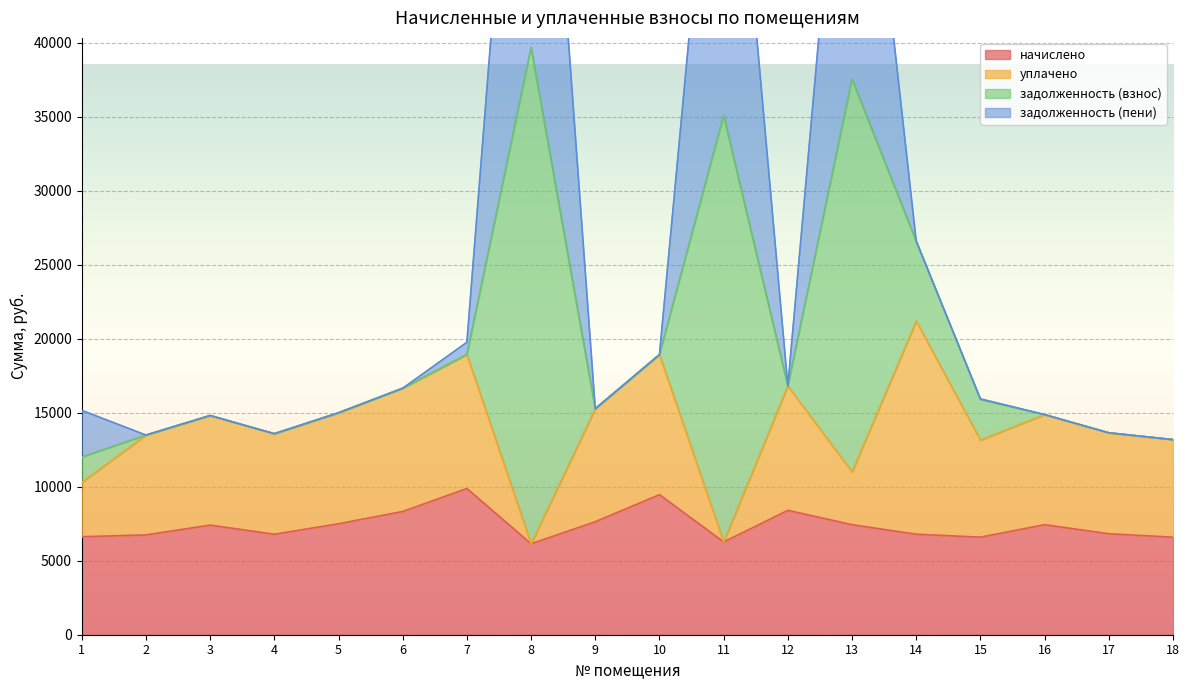

The value of начислено at 10 is 5686.9. True or false?

False